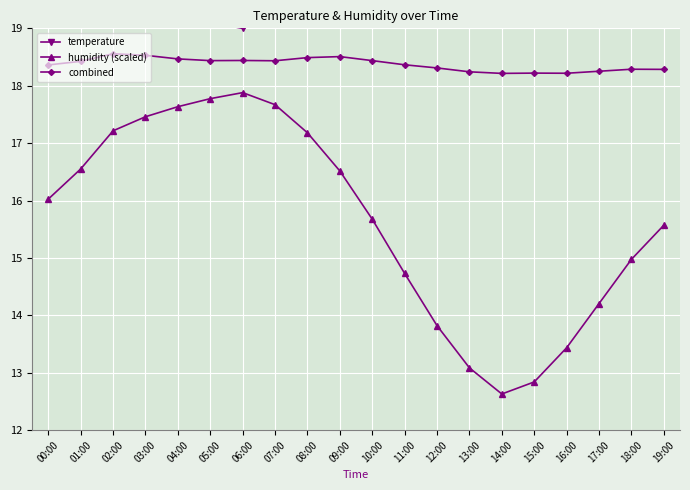

True or false: combined and humidity (scaled) intersect in this chart.

False